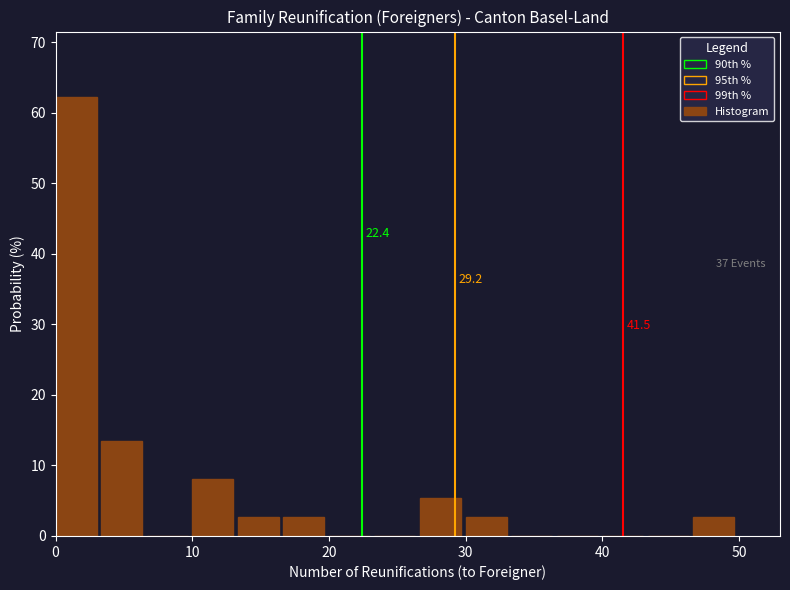

Around what value on the x-axis is the tallest bar? Give the approximate position of its centre, as read against the axis.

2